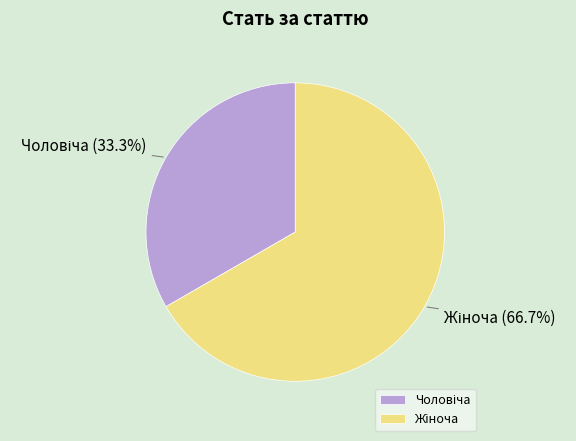

Is there a majority slice in this chart?

Yes